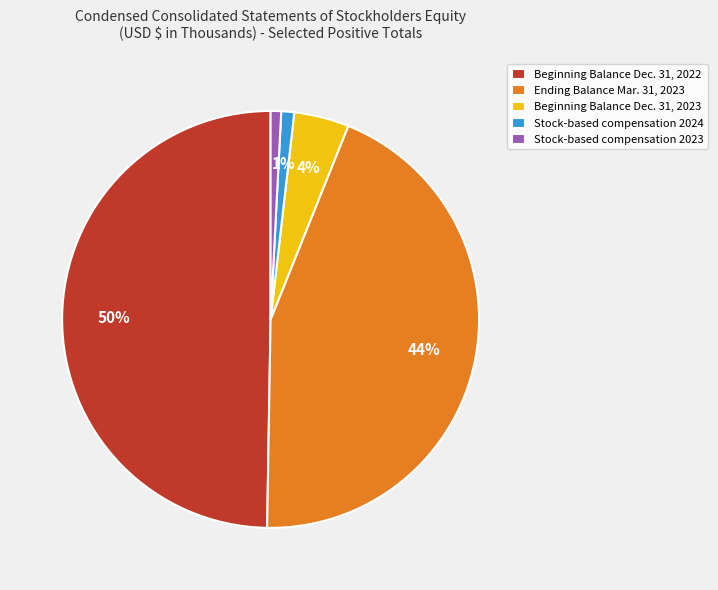

Count the number of slices in the pie.

5